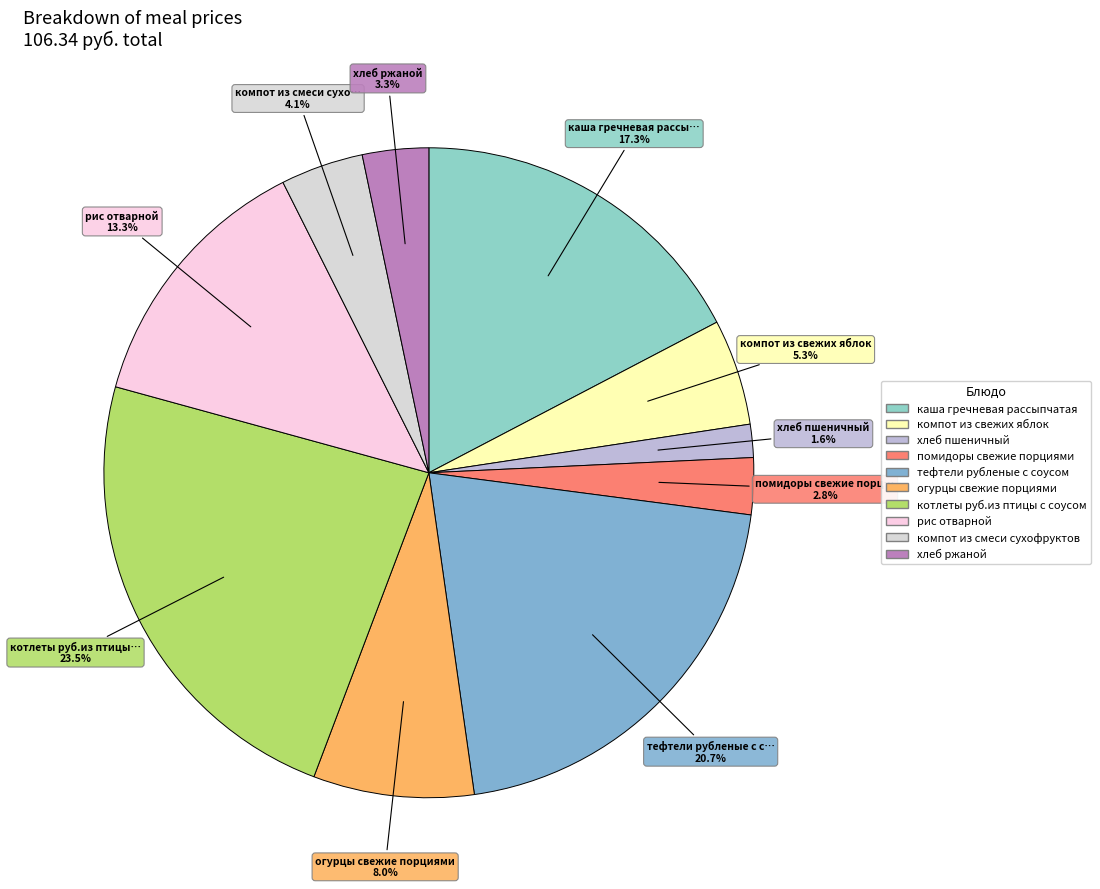

How many slices are in this pie chart?

10